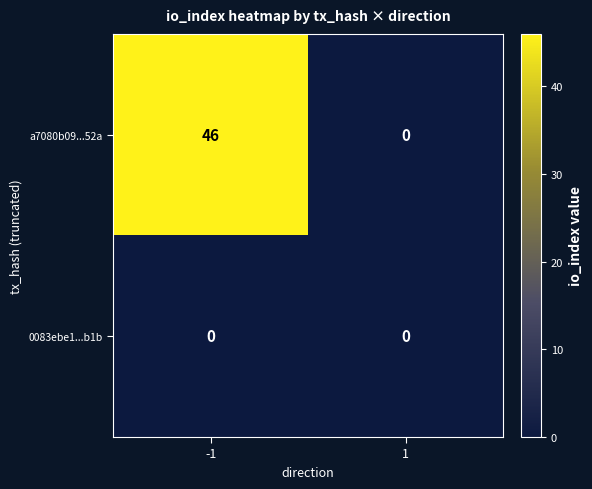

Reading left to right, extract all data points from this chart.

a7080b09...52a: -1=46	1=0
0083ebe1...b1b: -1=0	1=0